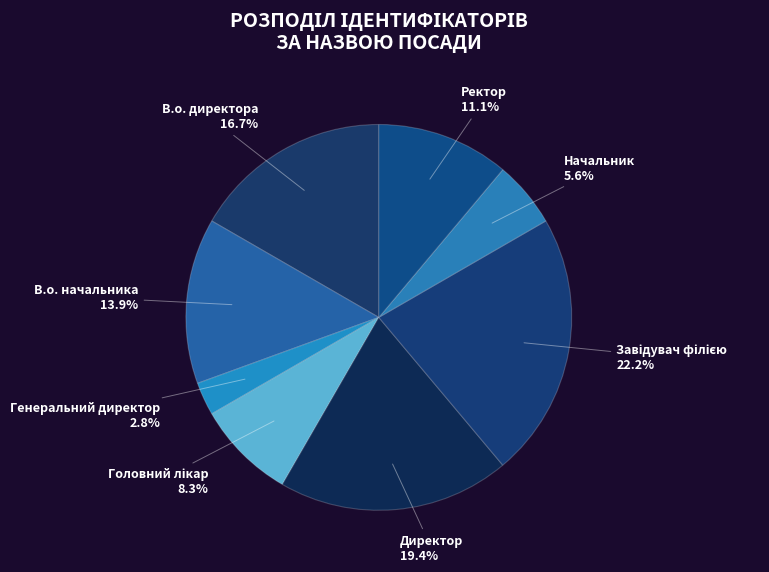

To the nearest percent, what is the combined percentage of Генеральний директор and Директор?

22%